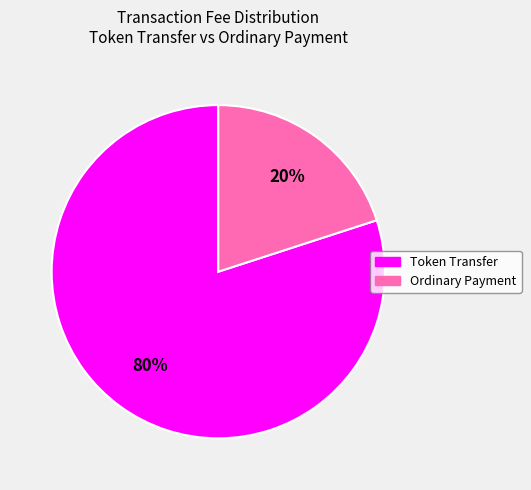

What is the largest slice in the pie chart?

Token Transfer